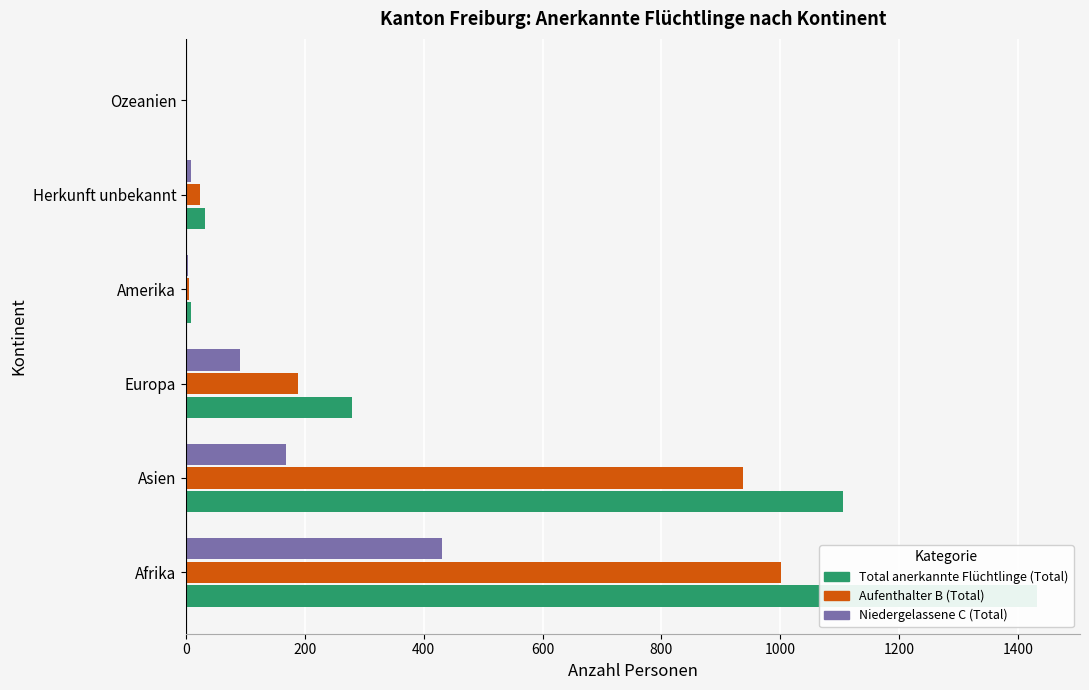

How many values in the Total anerkannte Flüchtlinge (Total) series exceed 279?

2